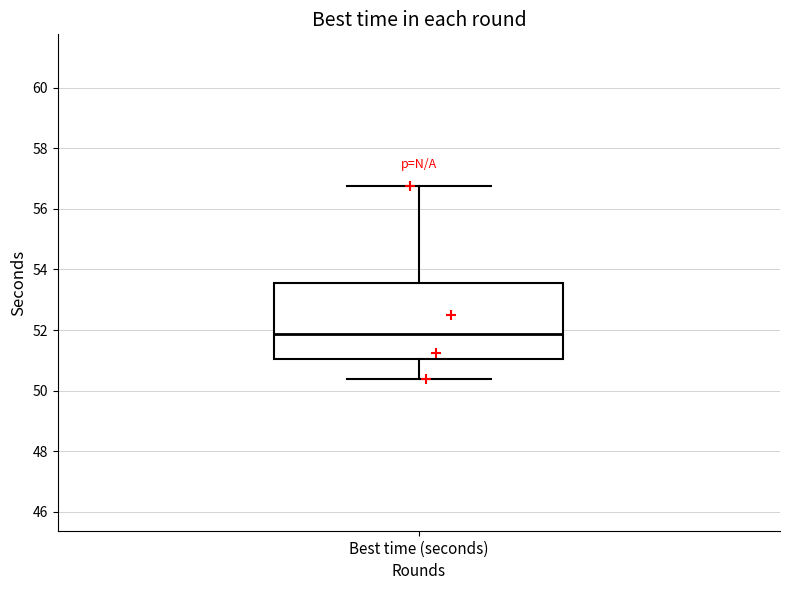

Transcribe this box plot: give where the median line is, the range the box spans, and where the two whiskers end, as read against the y-axis. The values are not printed on the chart, so give them approximately, as read against the axis.

median 51.8, box 51.0 to 53.6, whiskers 50.4 to 56.8